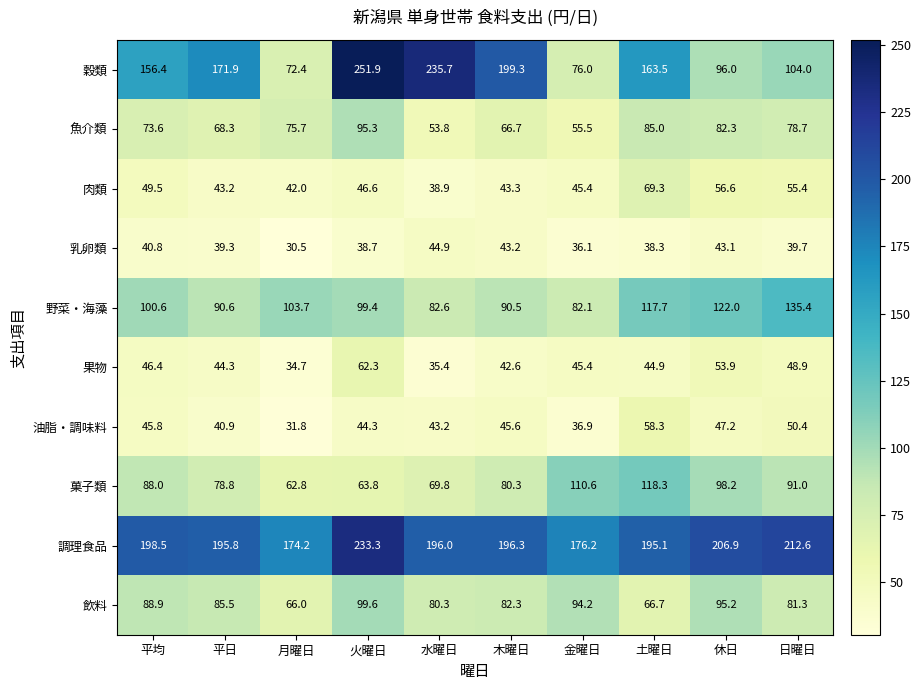

What is the maximum value for 穀類?

251.9